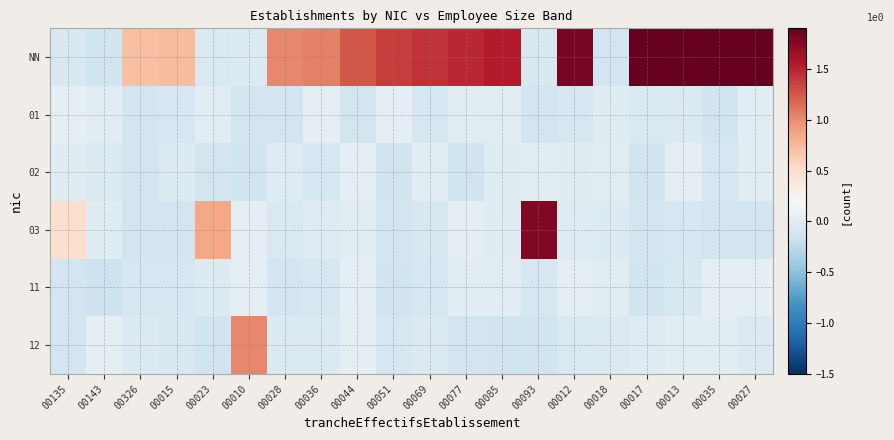

Which series changed the most between 00023 and 00010?

12